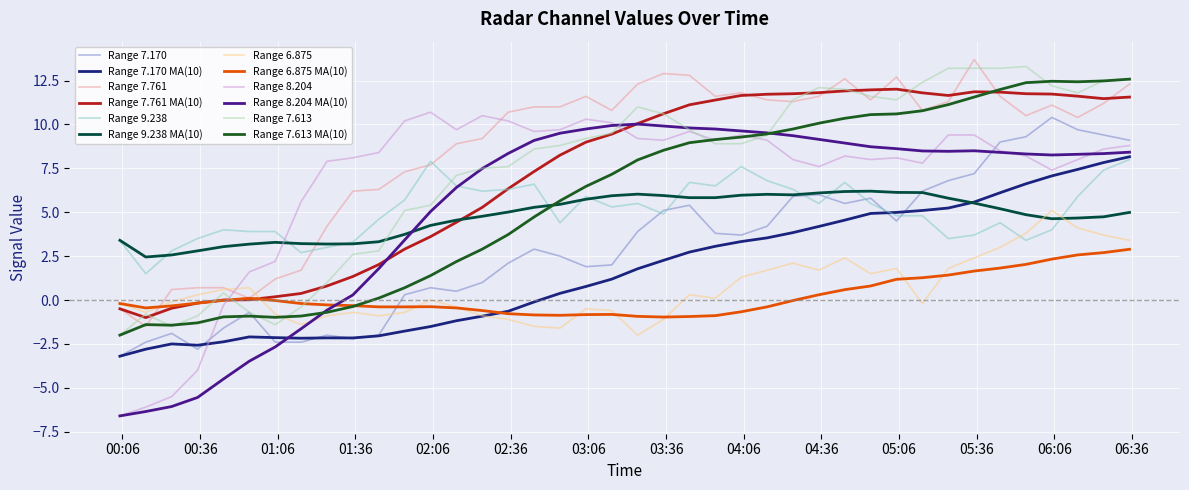

Which series has the largest total across all categories?

Range 7.761